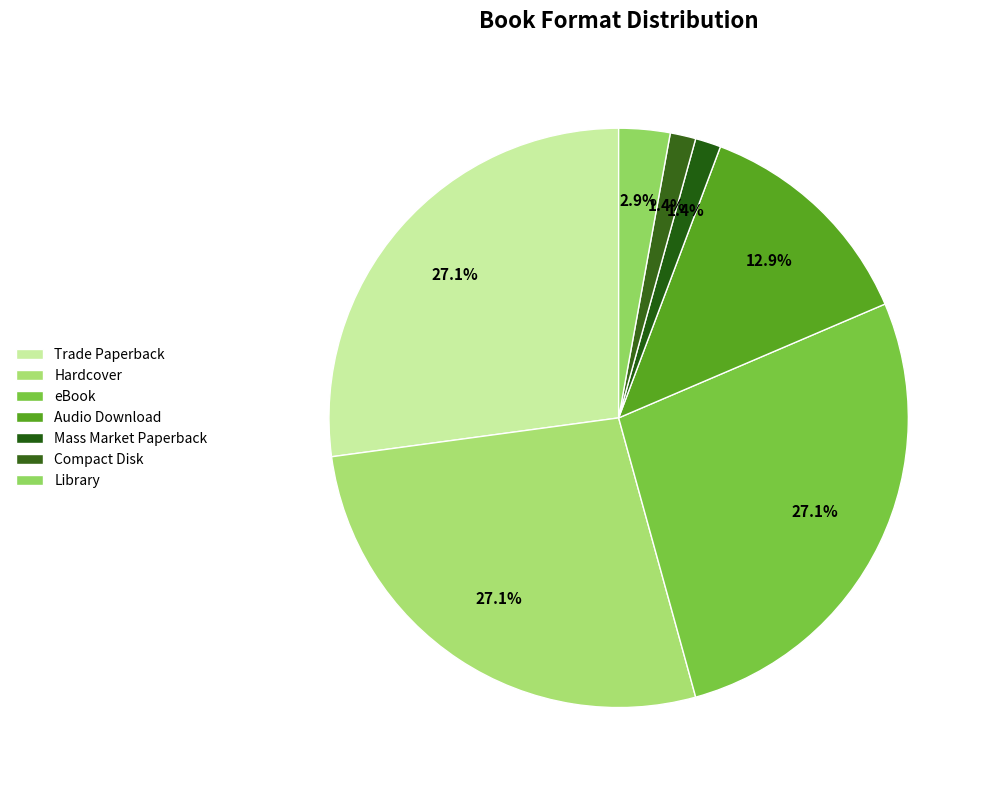

Does Mass Market Paperback account for over 50% of the chart?

No